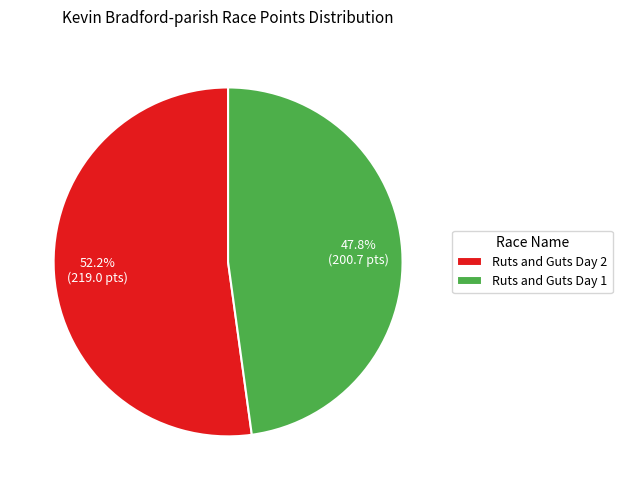

Is Ruts and Guts Day 1 the majority of the pie?

No